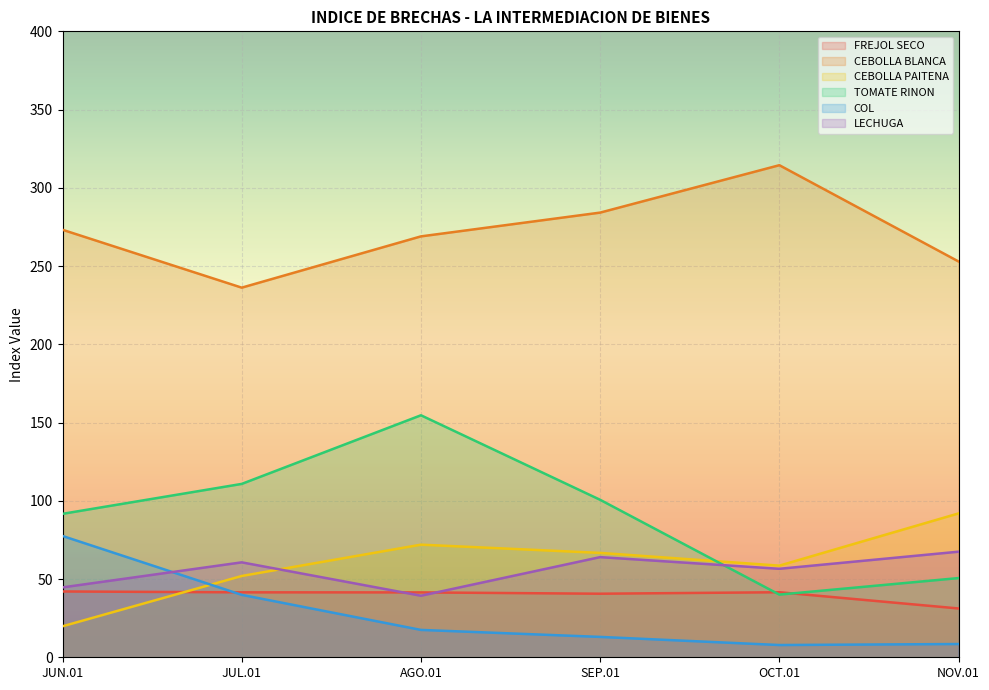

Which series has the largest range (max minus min)?

TOMATE RINON